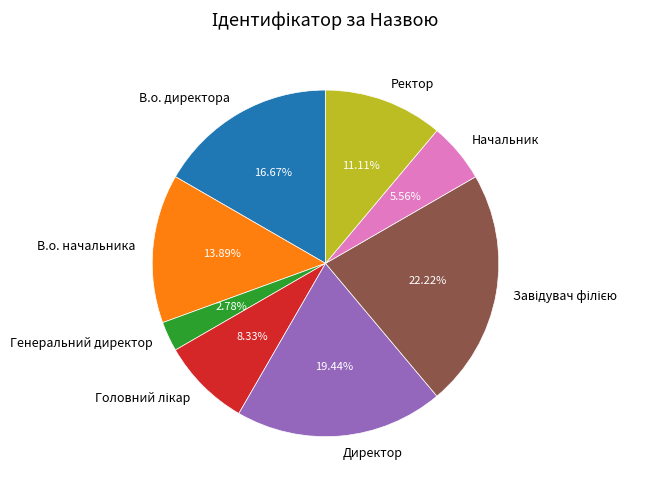

How much of the chart is everything except Ректор?

88.9%